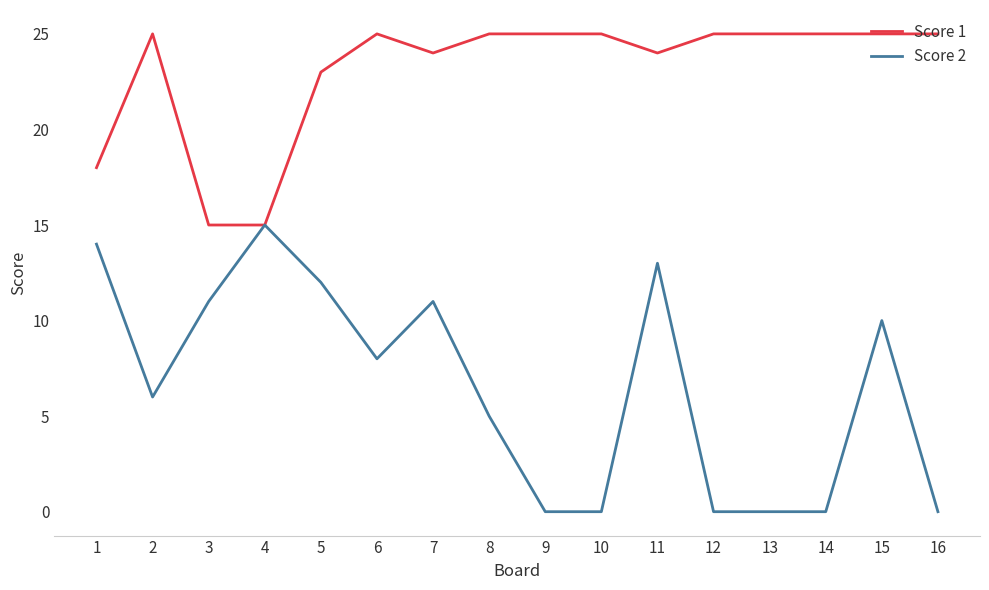

What is the minimum value for Score 1?

15